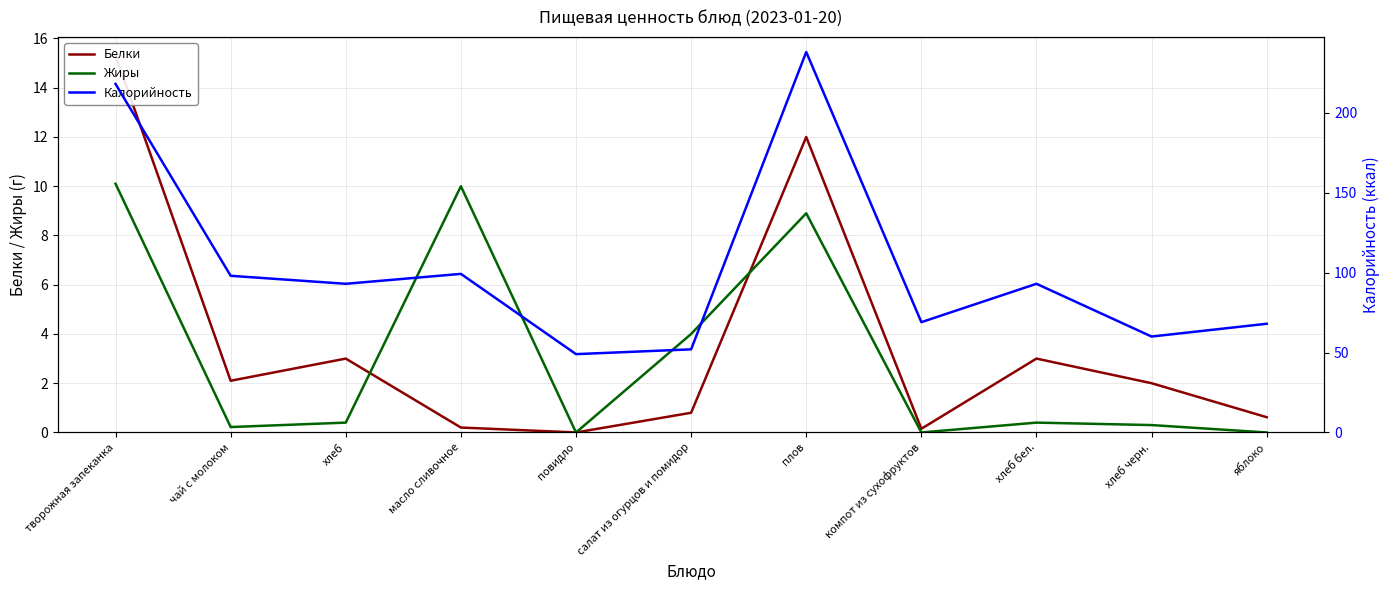

At which category does Белки reach its first local peak?

хлеб